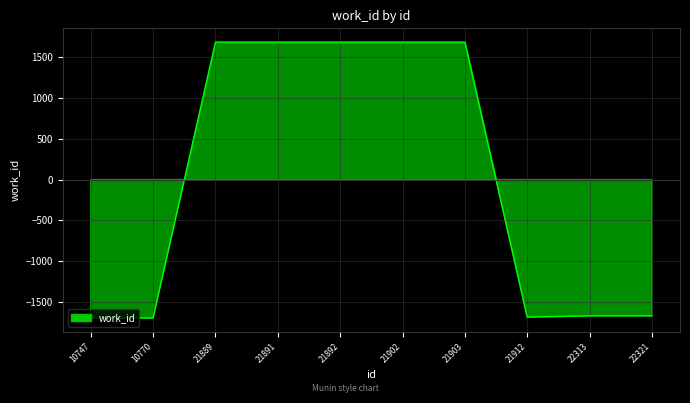

What is the smallest value displayed?

-1699